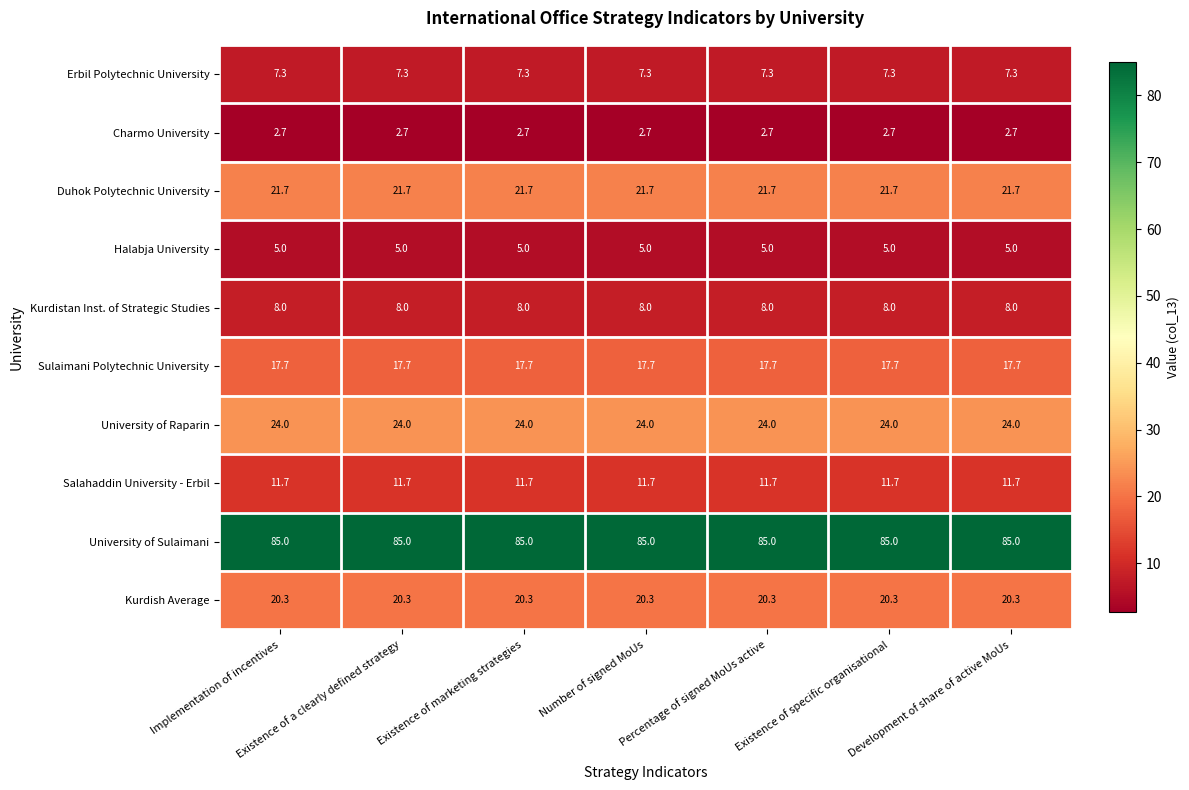

What is the greatest value displayed?

85.0